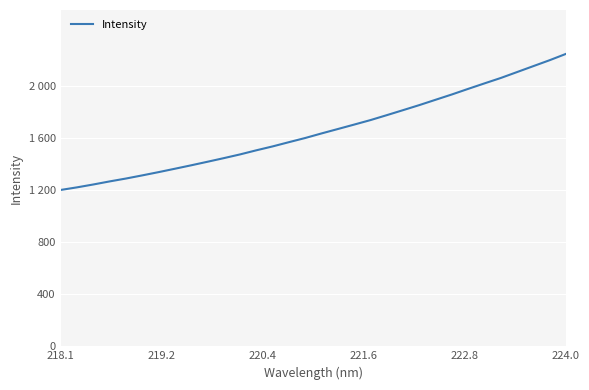

What is the maximum value shown in the chart?

2248.2